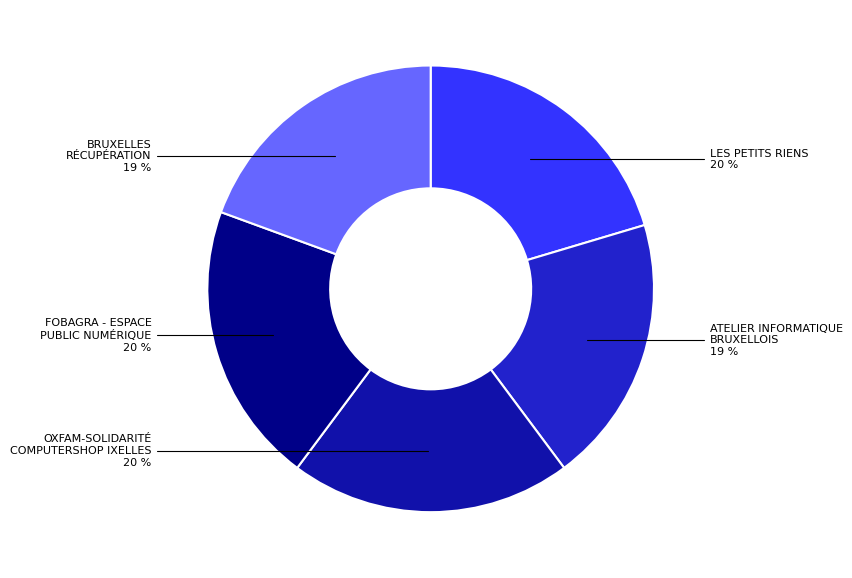

Is there a majority slice in this chart?

No